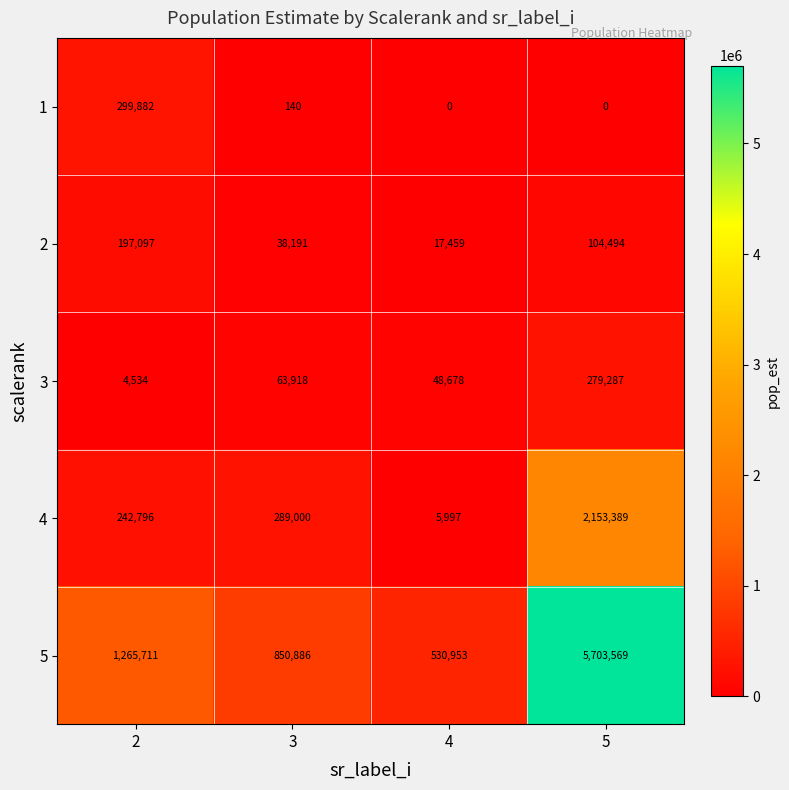

What is the total value across all series at 5?

8240739